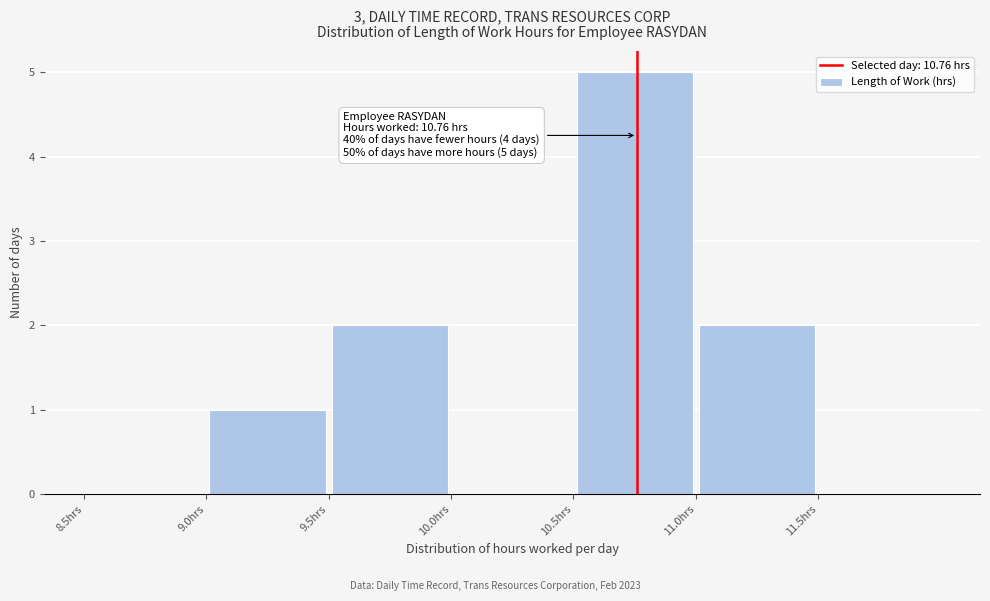

Over which range of the x-axis is the bar tallest?

10.5 to 11.0